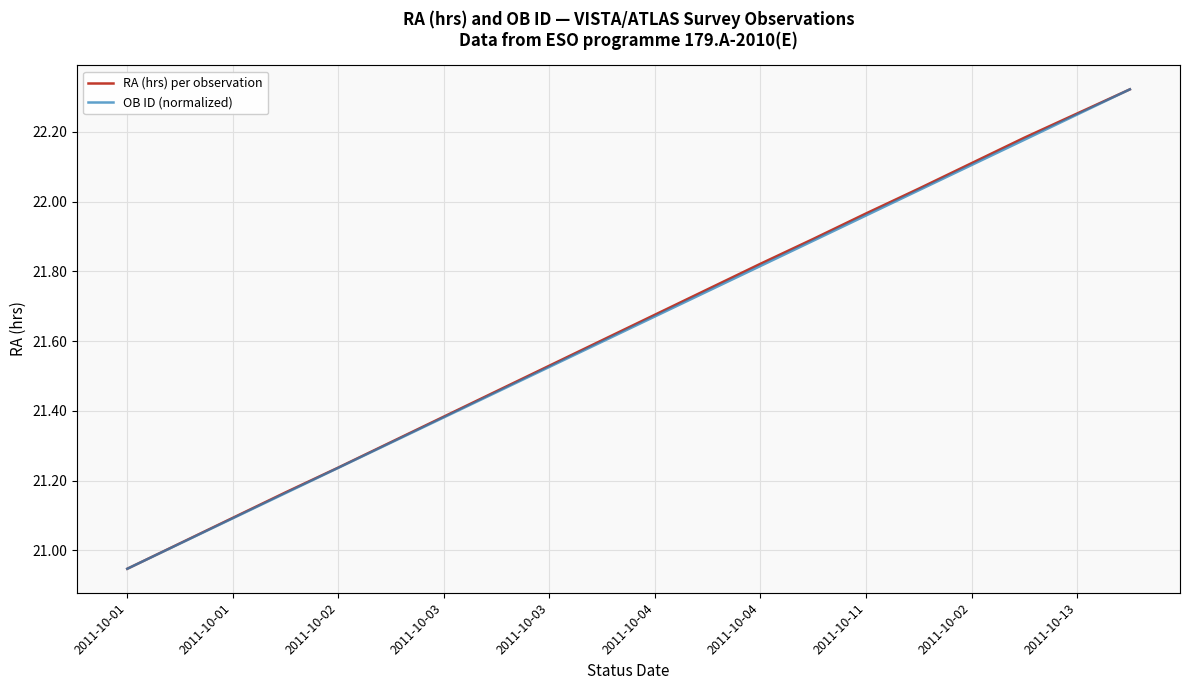

What is the sum of all OB ID (normalized) values?

432.7